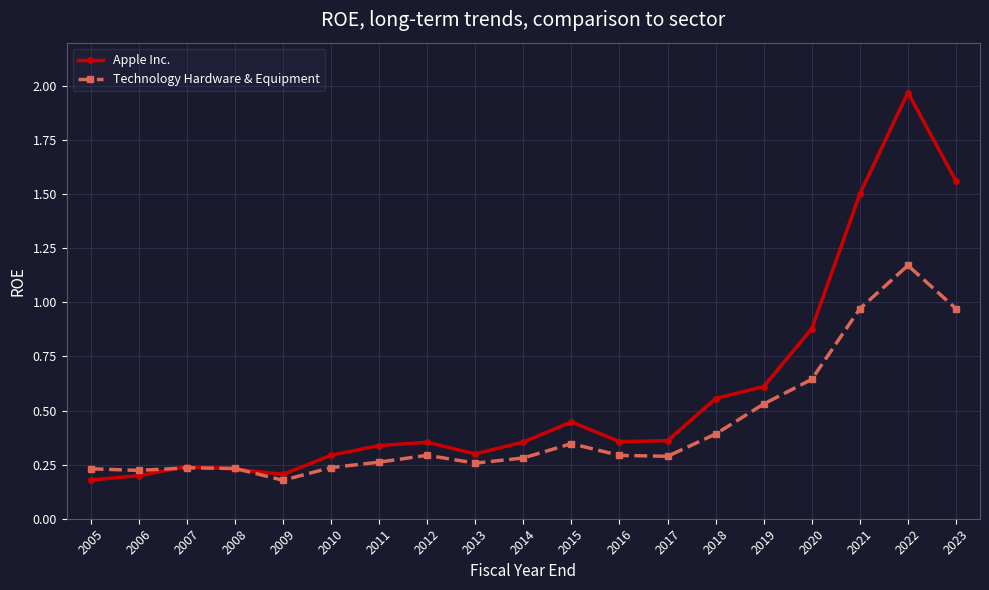

Rank the series by their maximum value, from highest to lowest.

Apple Inc., Technology Hardware & Equipment